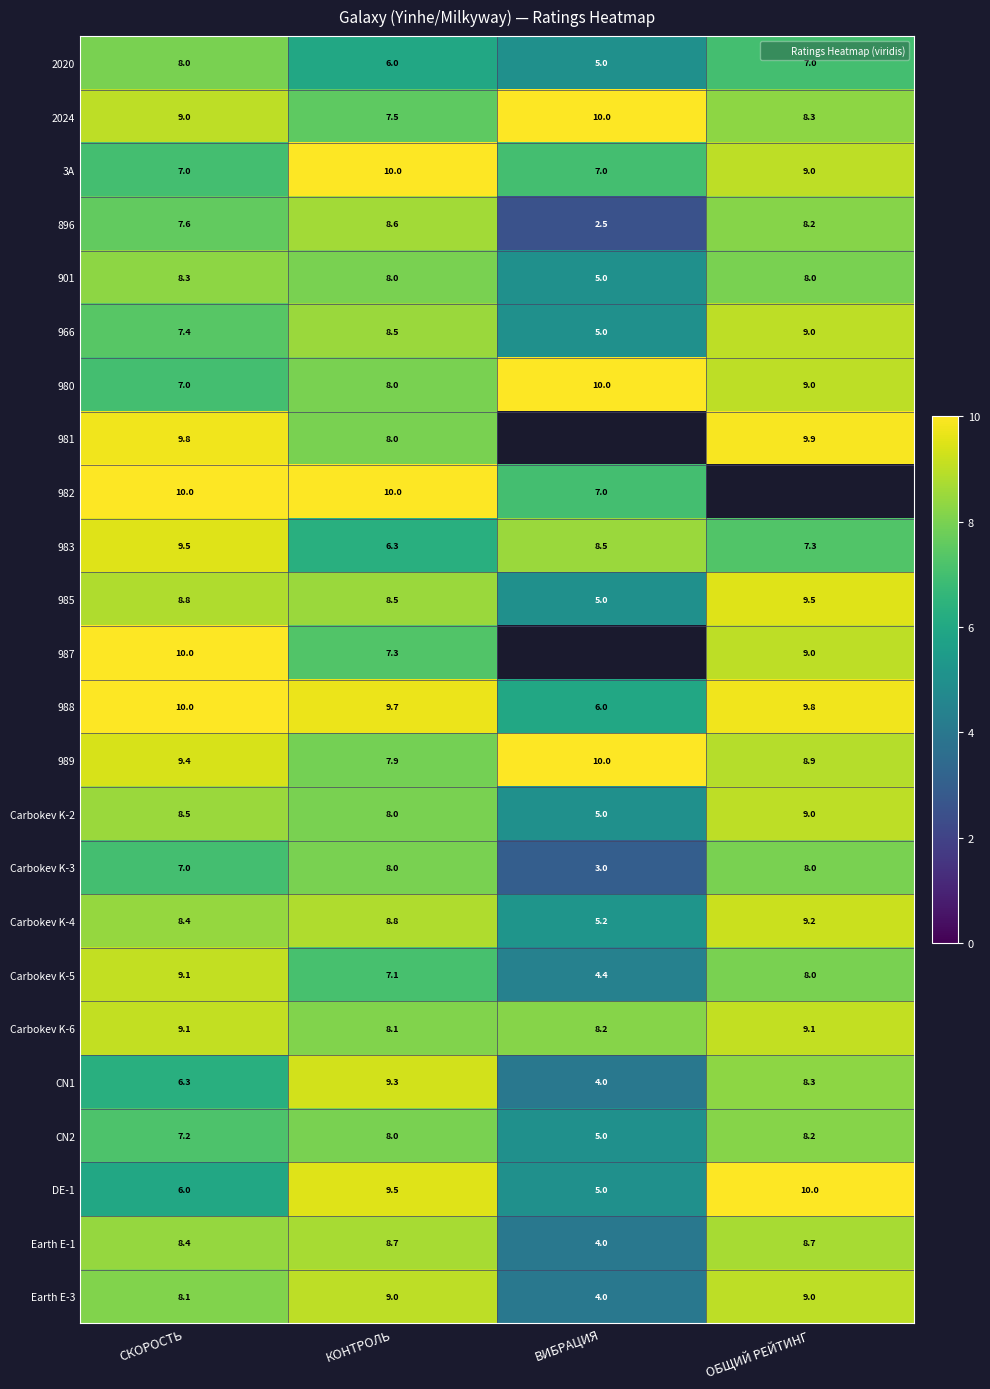

Which label corresponds to the largest value in the chart?

ВИБРАЦИЯ